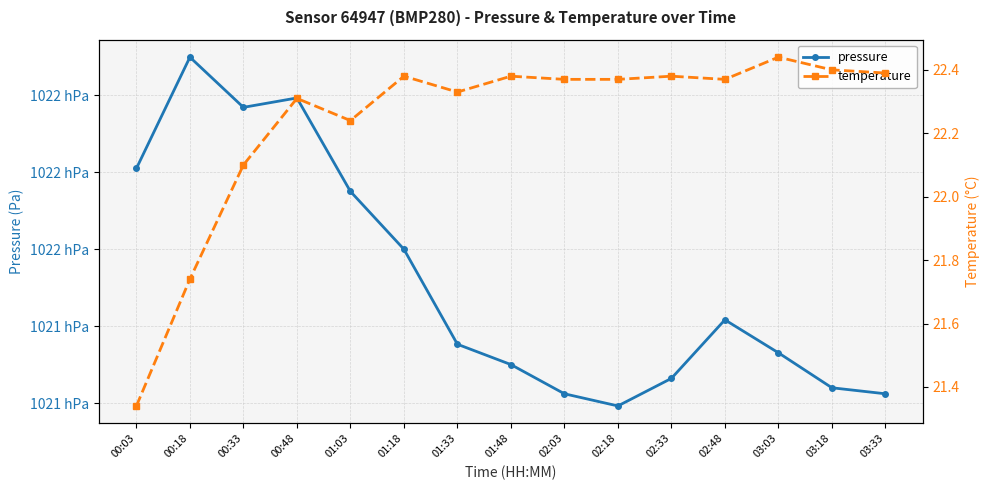

At 03:33, list the series in order from smallest to largest.

temperature, pressure